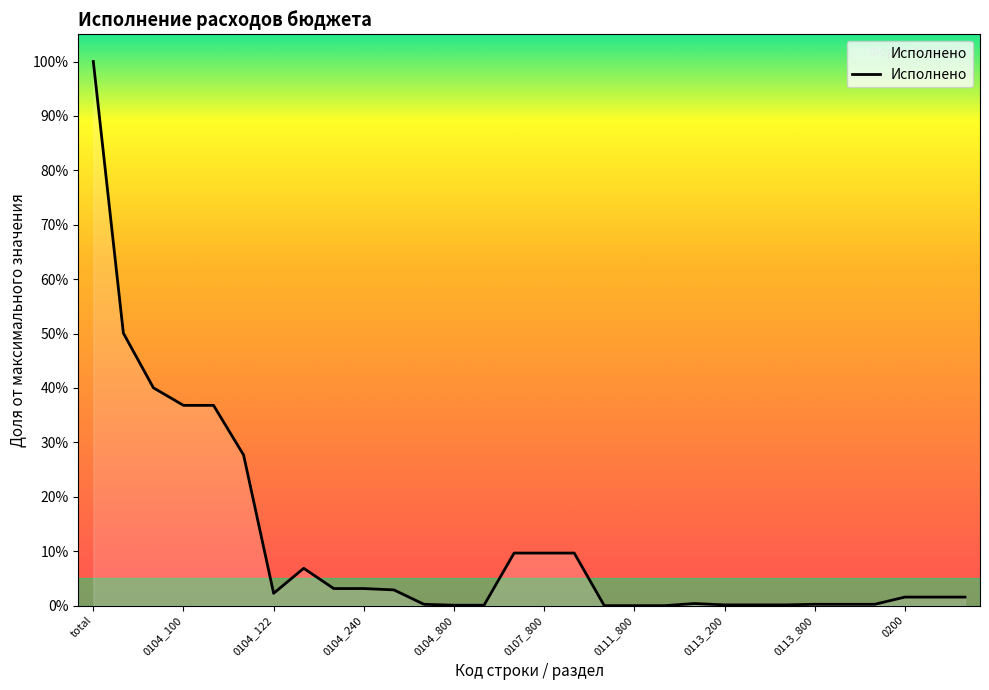

What is the greatest value displayed?

100.0